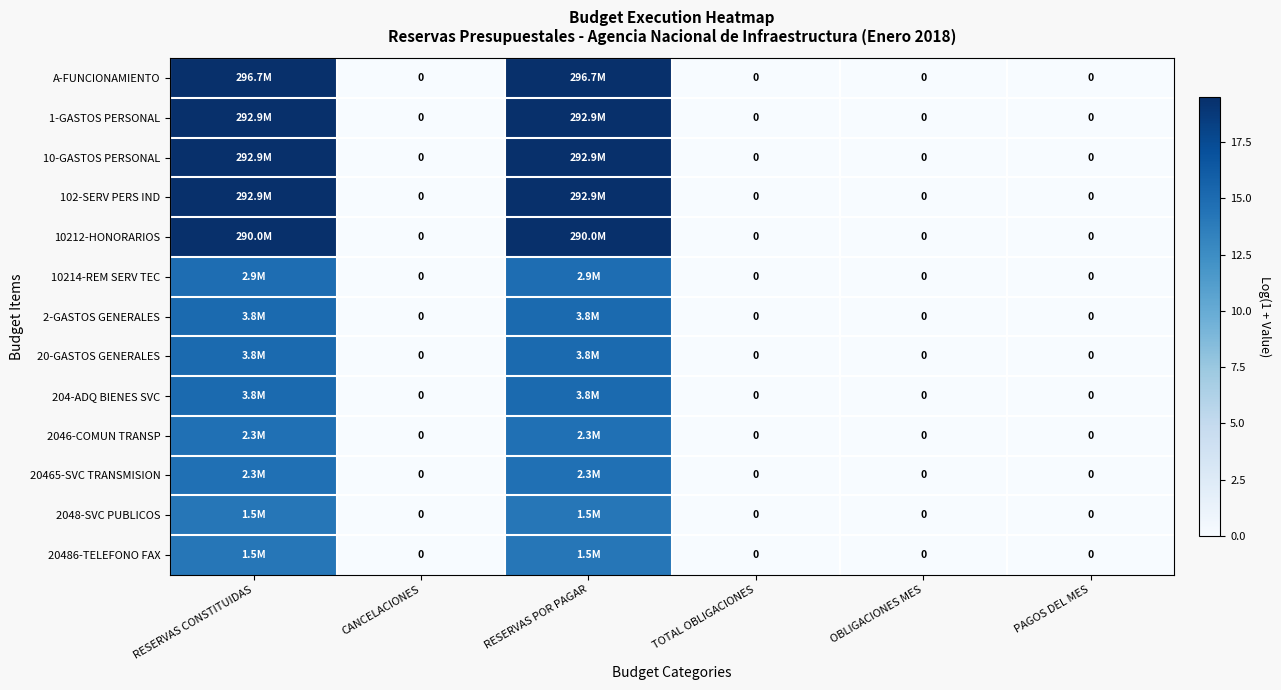

What is the difference between the 2048-SVC PUBLICOS values at CANCELACIONES and RESERVAS CONSTITUIDAS?

14.2